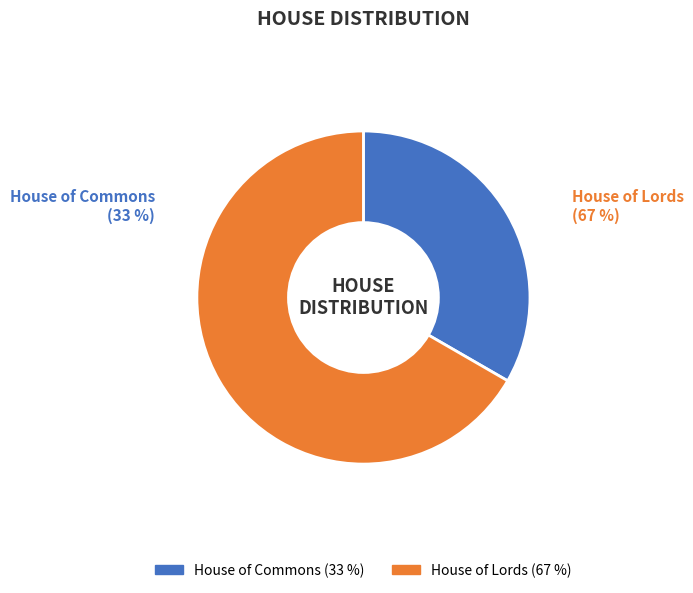

How many segments does this pie chart have?

2